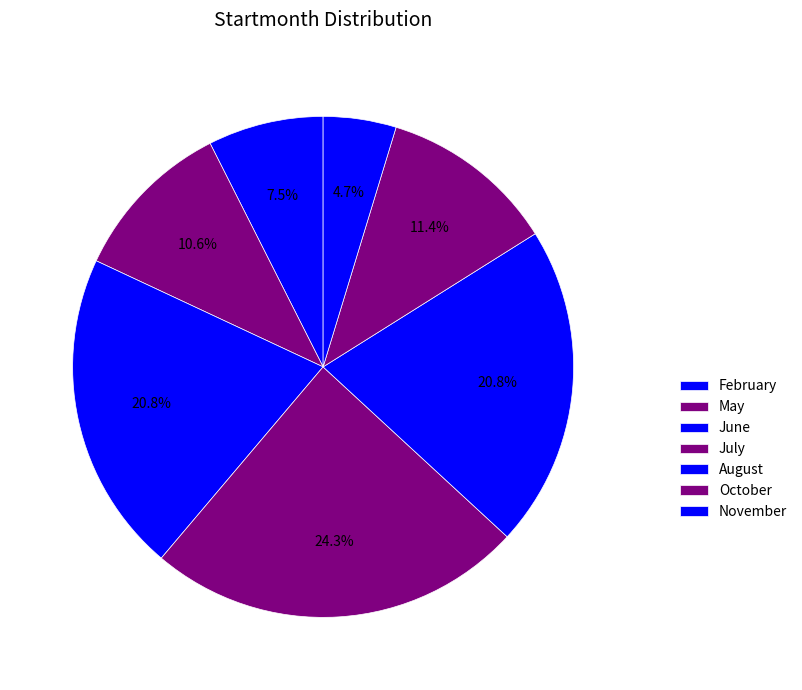

Count the number of slices in the pie.

7